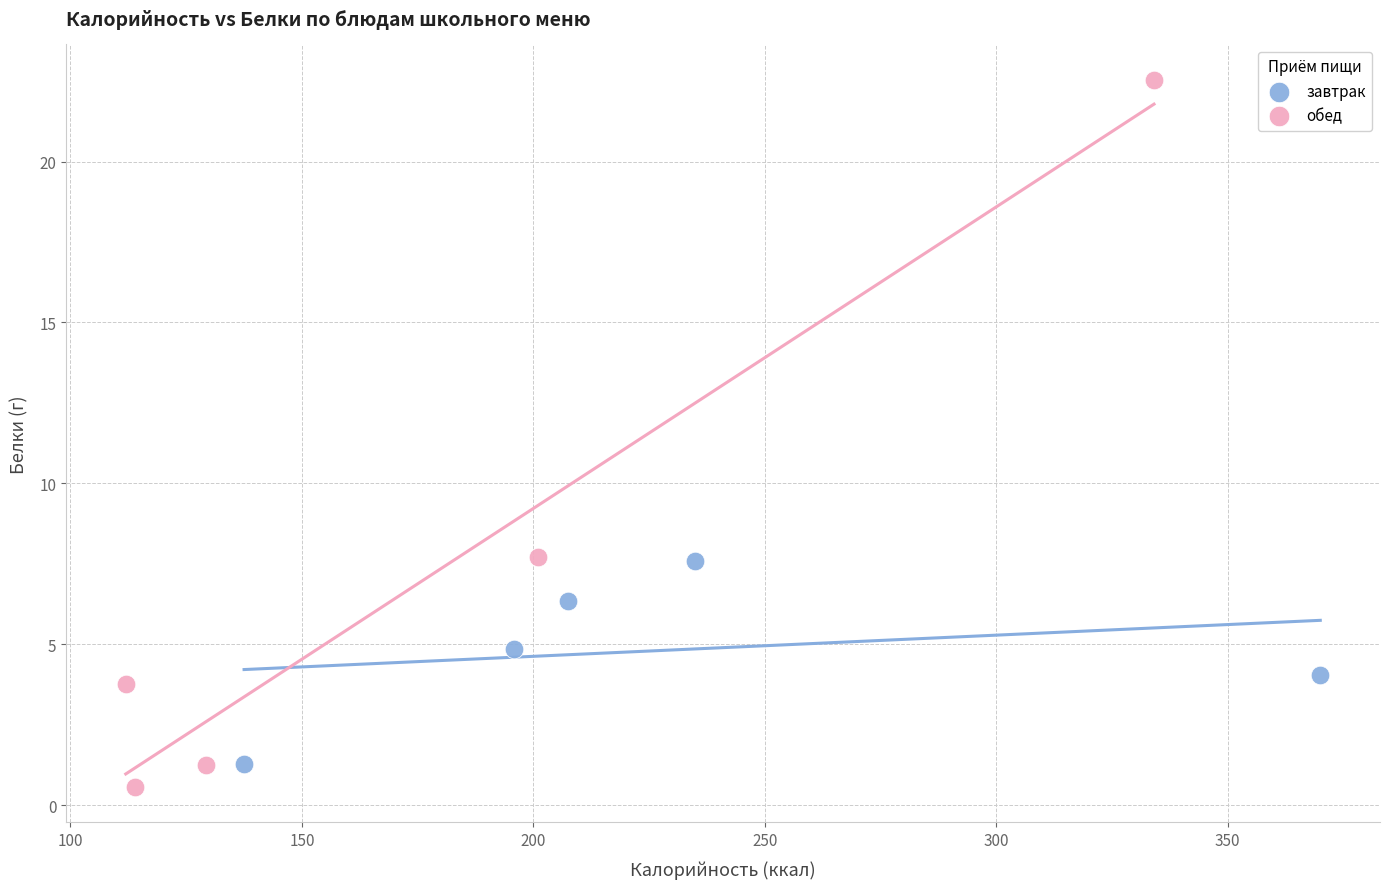

What are all the series names shown in the legend?

завтрак, обед